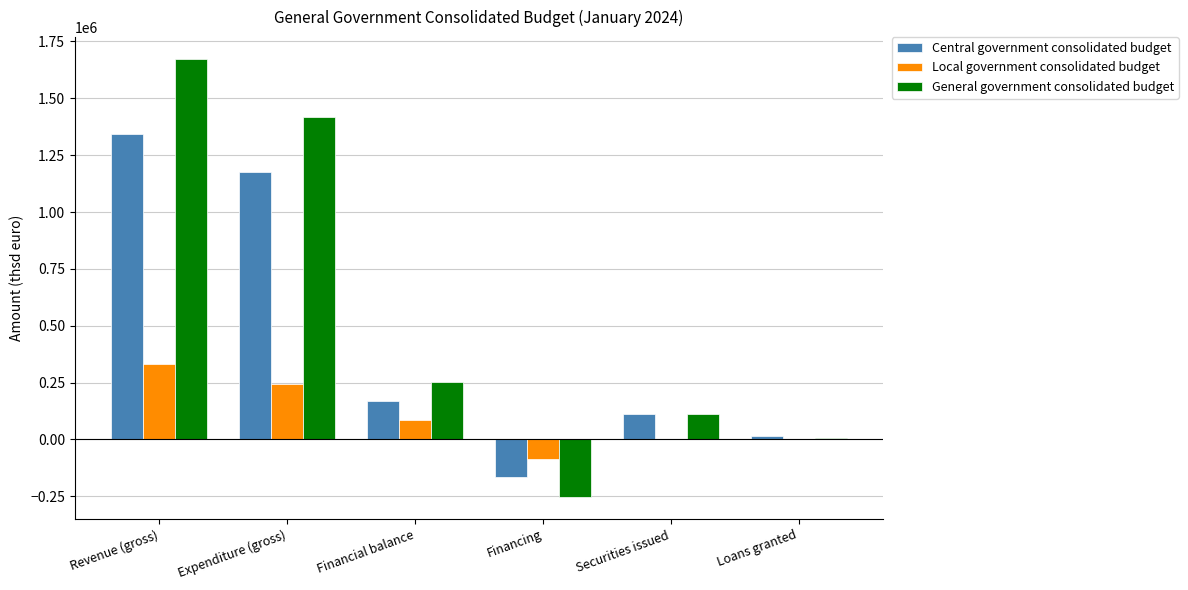

Is it true that General government consolidated budget equals 6089 at Loans granted?

True